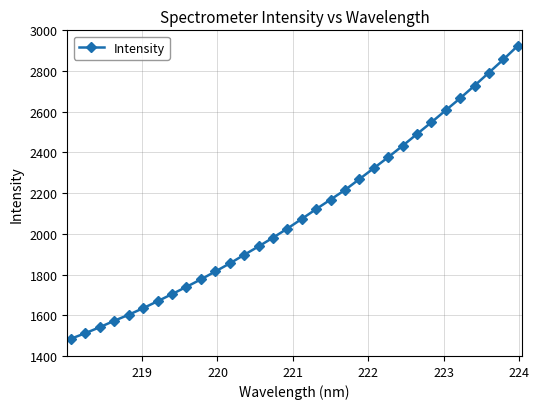

Does the chart have visible grid lines?

Yes